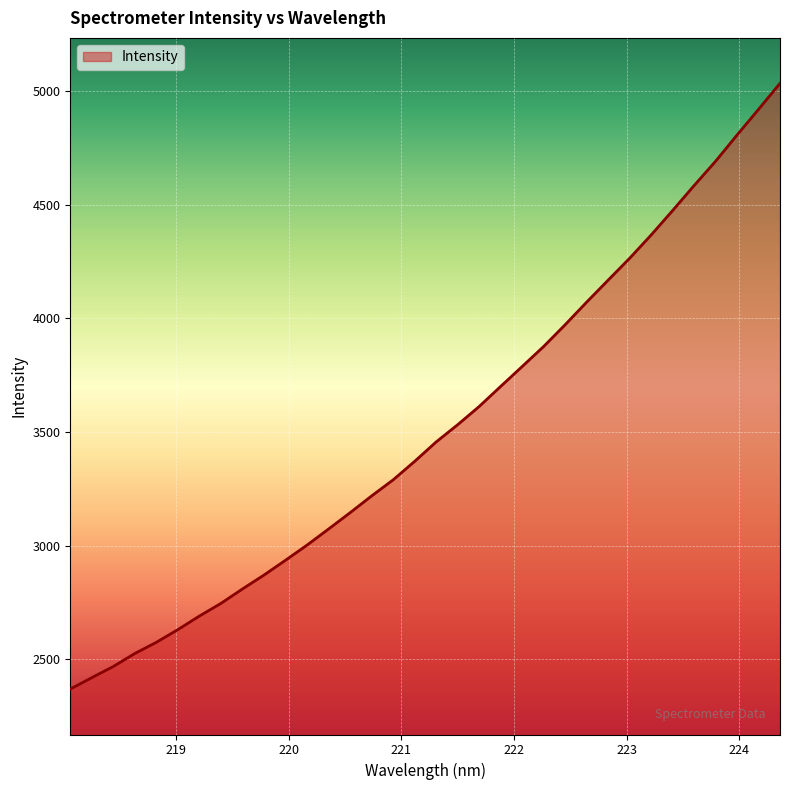

What is the difference between the maximum and minimum values?

2664.9